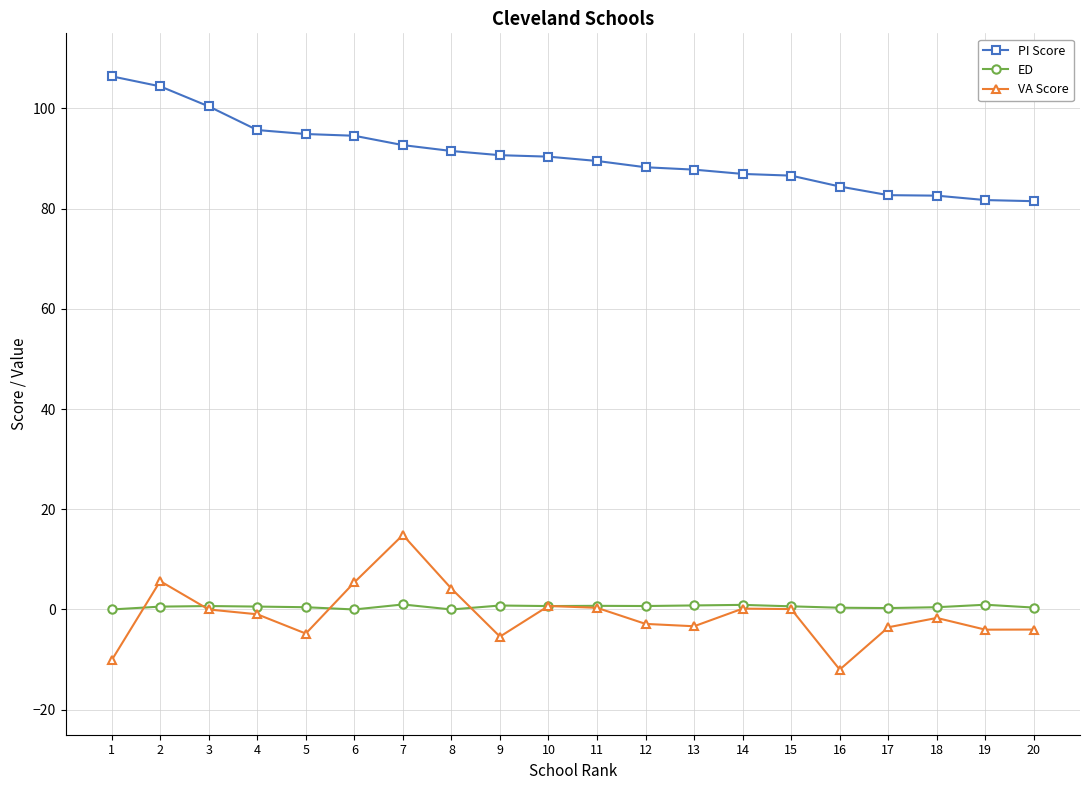

Which series changed the most between 5 and 7?

VA Score